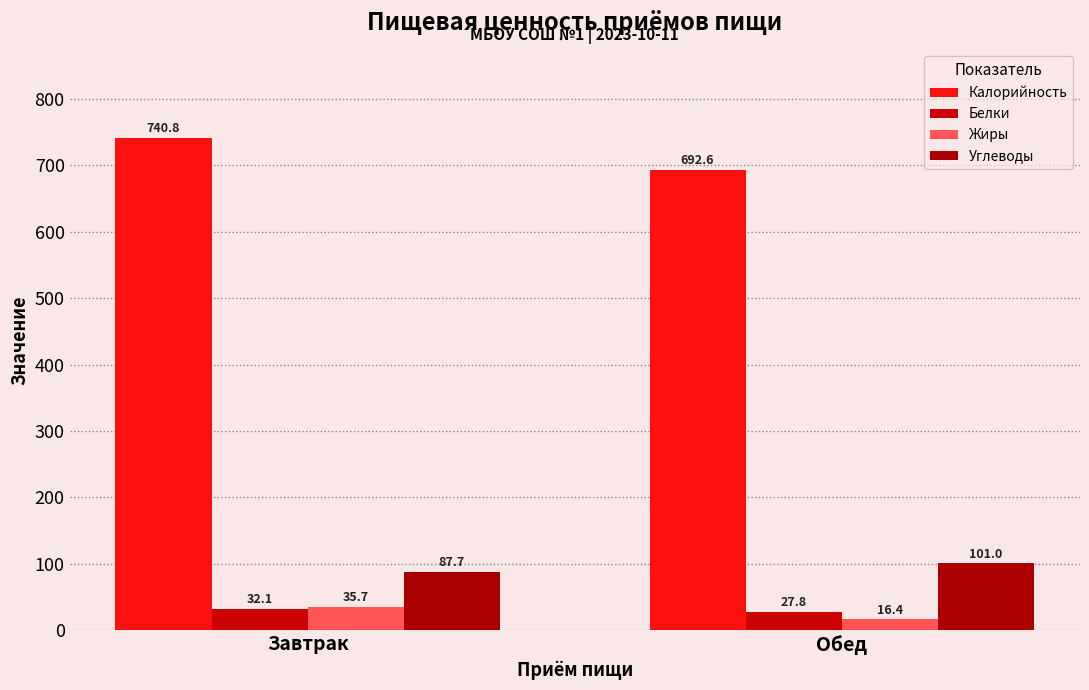

Reading left to right, what are all the values shown in this chart?

Калорийность: Завтрак=740.8	Обед=692.6
Белки: Завтрак=32.1	Обед=27.8
Жиры: Завтрак=35.7	Обед=16.4
Углеводы: Завтрак=87.7	Обед=101.0